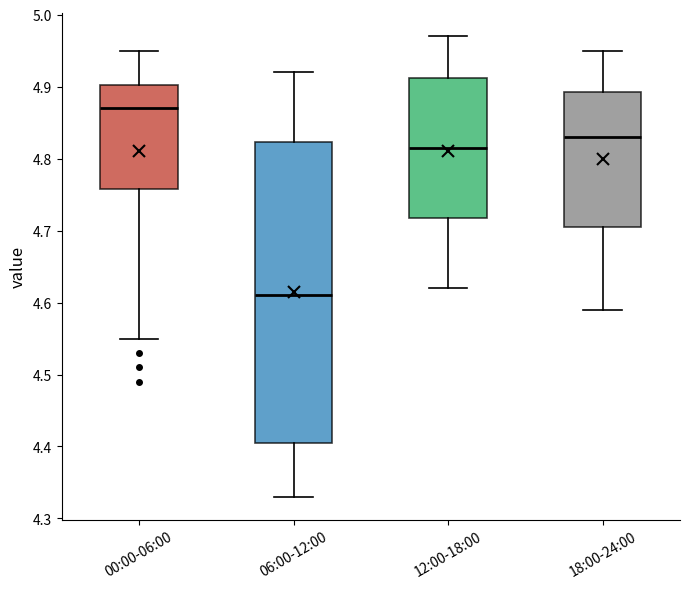

Which box's median line is the highest?

00:00-06:00